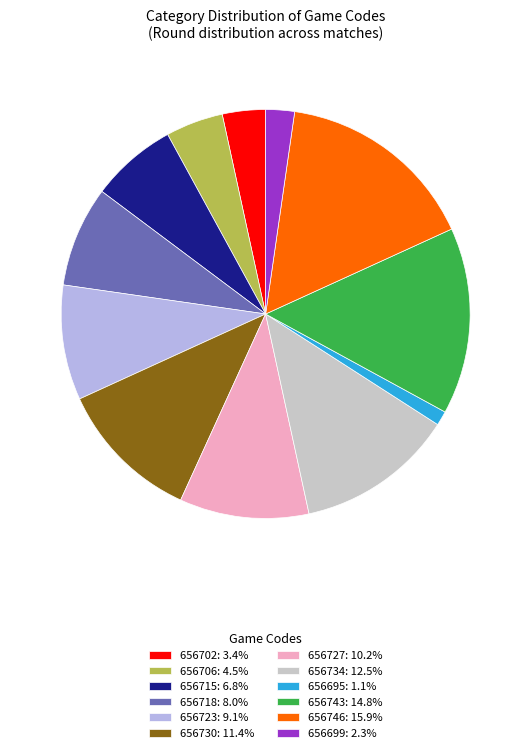

Combined, do 656699: 2.3% and 656723: 9.1% account for over 50%?

No